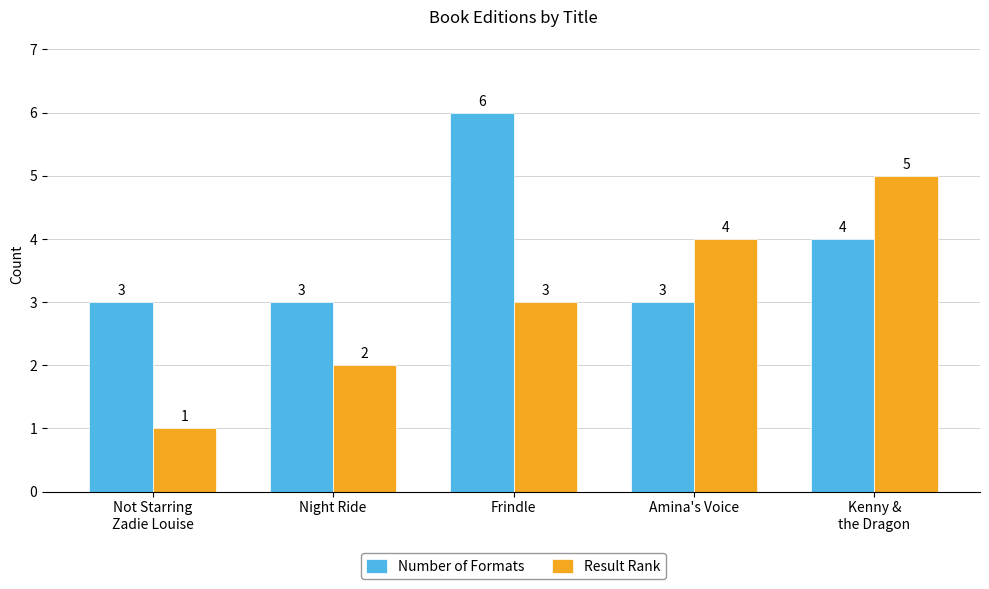

How many bars are there in total?

10